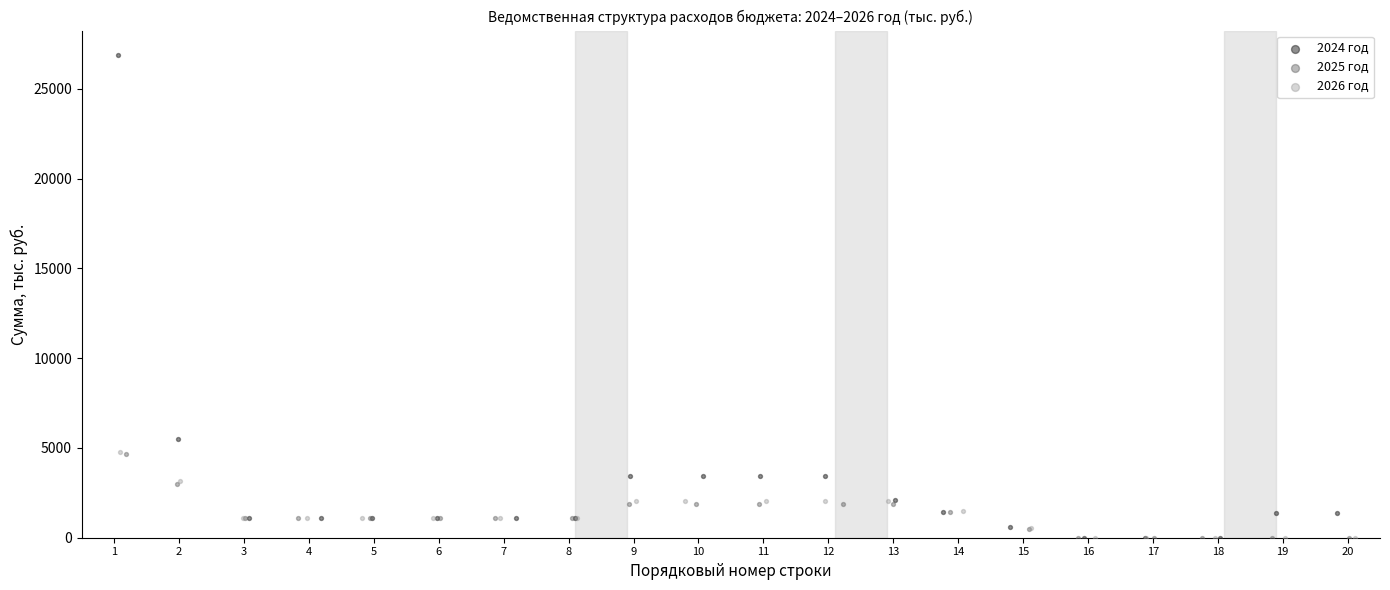

Which series has the largest Y range (max minus min)?

2024 год